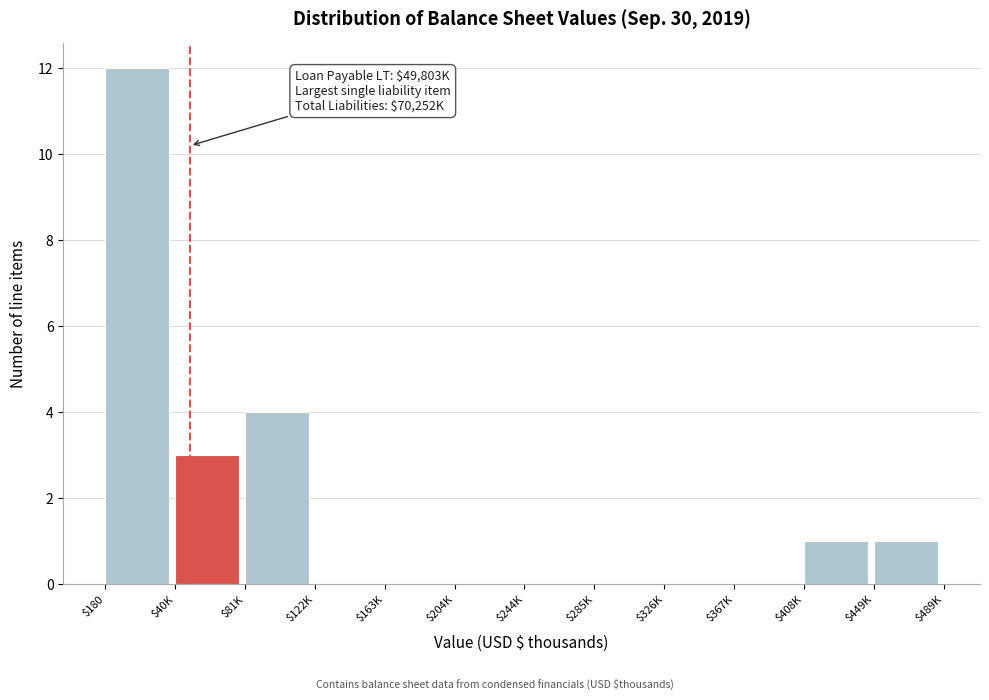

The chart shows a value of -4 at $163K. True or false?

False